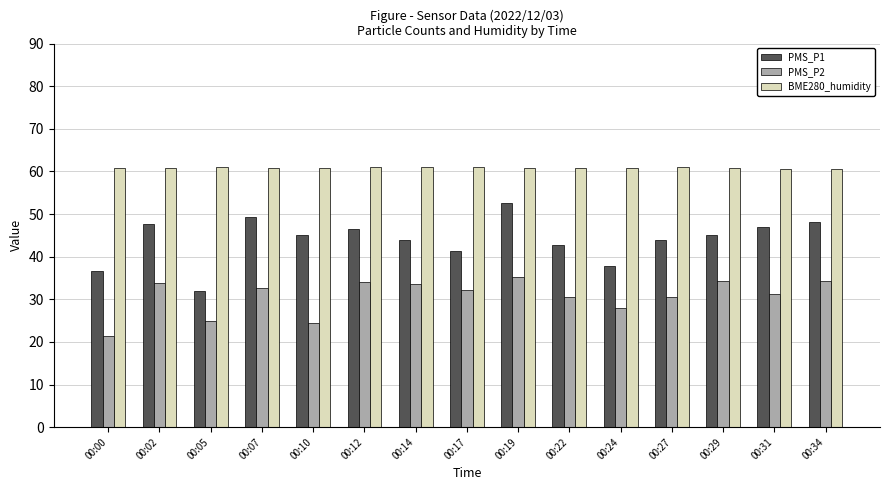

What is the spread (max minus min) of values at 00:07?

28.0